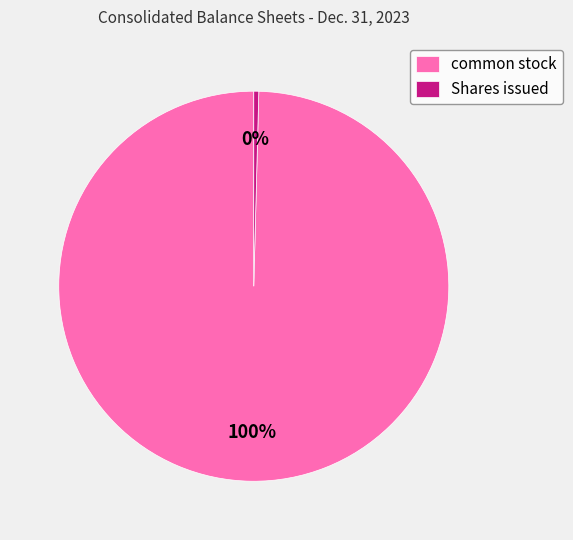

How many slices are in this pie chart?

2